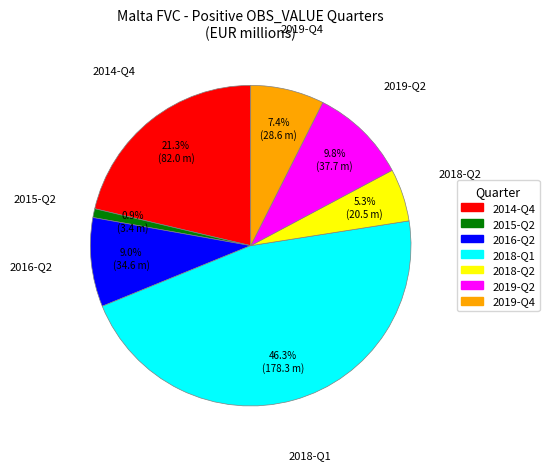

To the nearest percent, what portion does 2018-Q1 represent?

46%